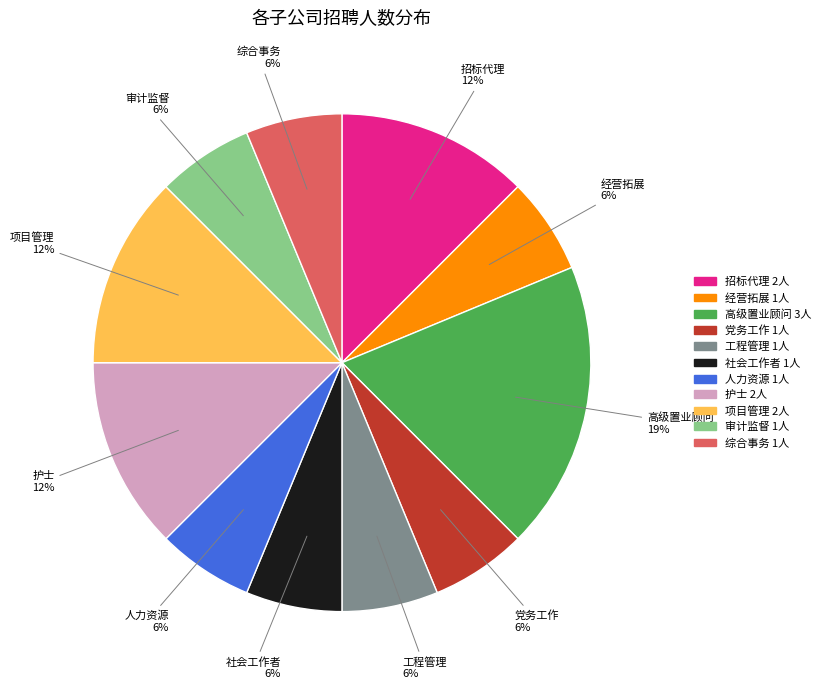

Which slice is the largest?

高级置业顾问